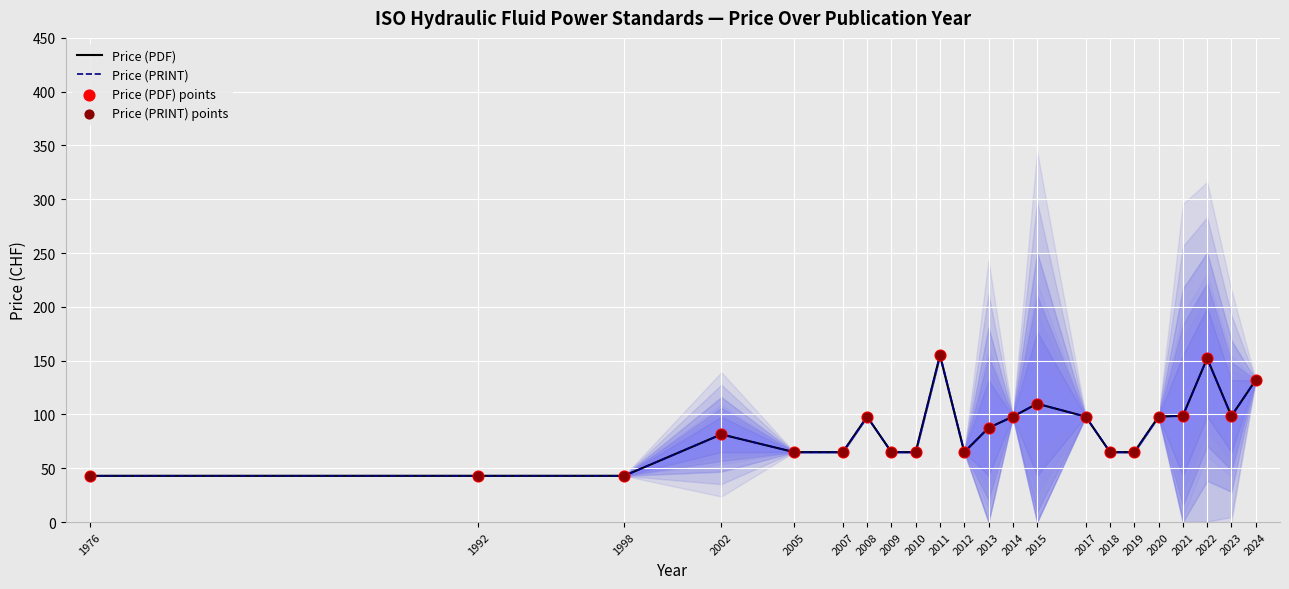

What are all the series names shown in the legend?

Price (PDF), Price (PRINT), Price (PDF) points, Price (PRINT) points